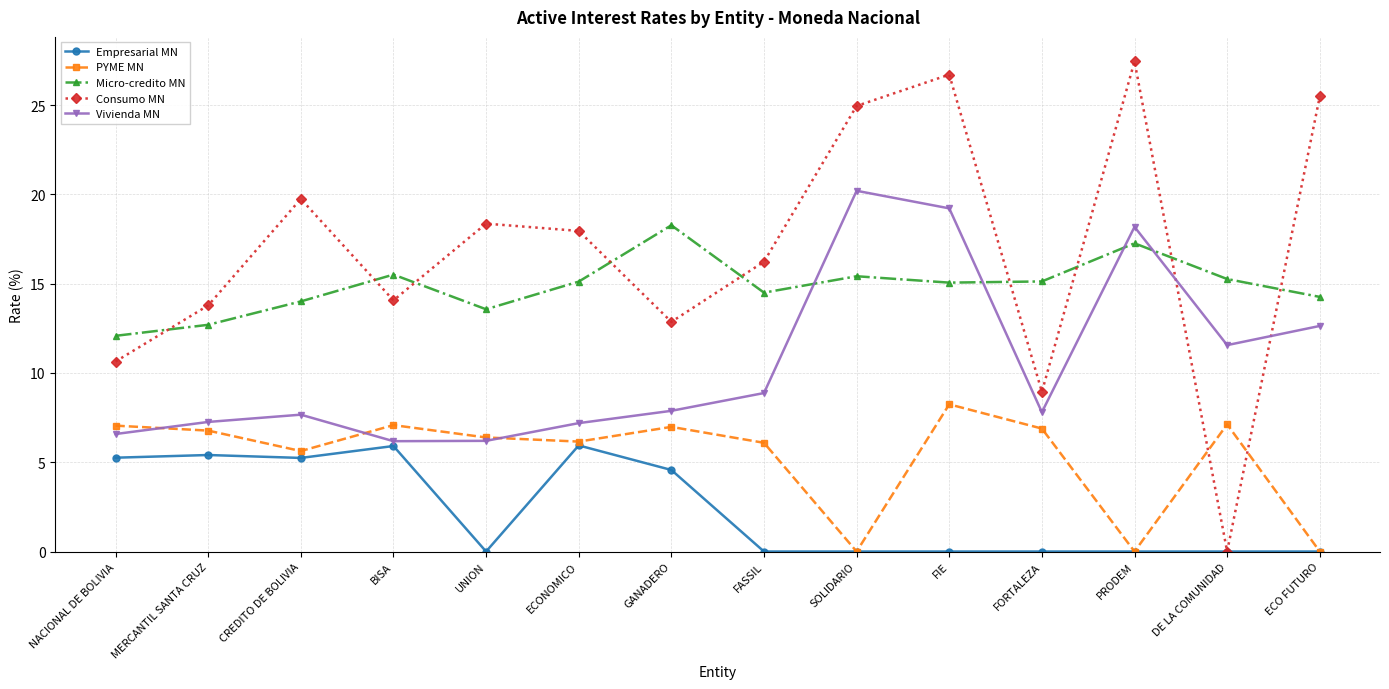

The value of Empresarial MN at FORTALEZA is 3.6. True or false?

False